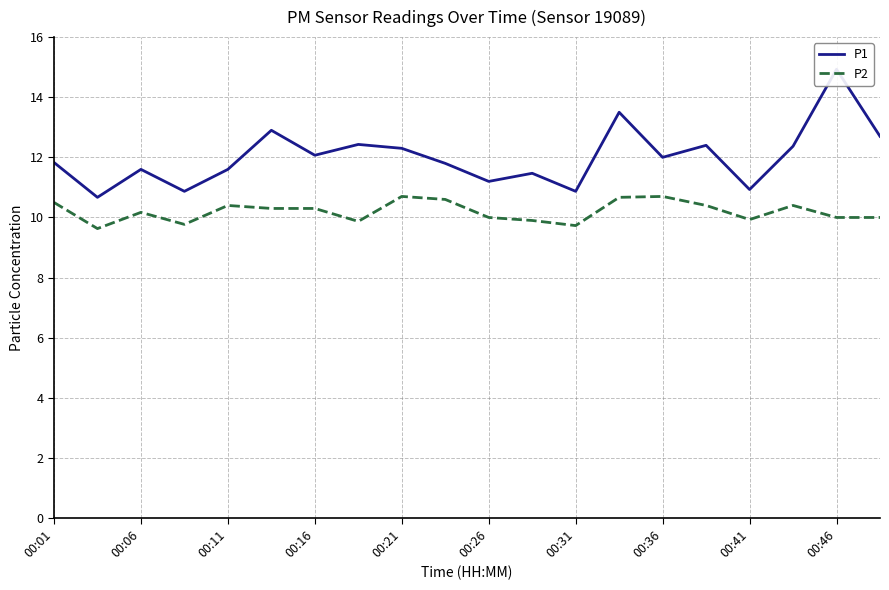

What is the minimum value for P2?

9.6